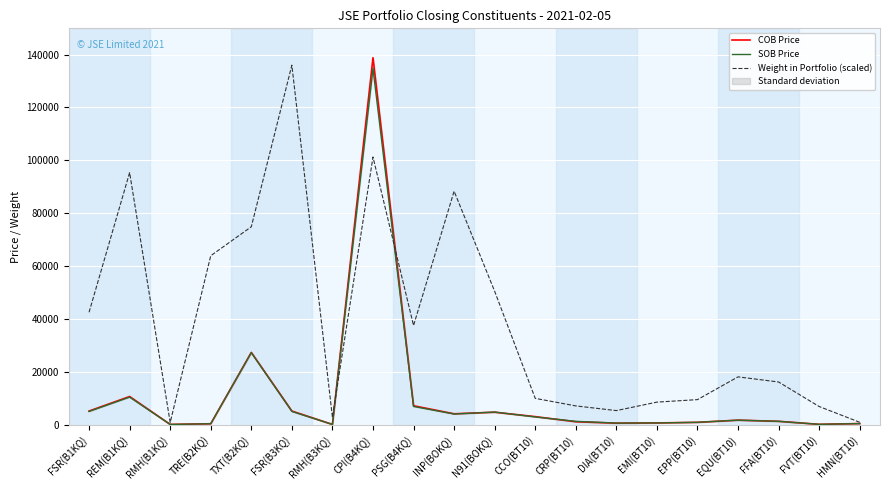

Where is the first local minimum for Weight in Portfolio (scaled)?

RMH(B1KQ)